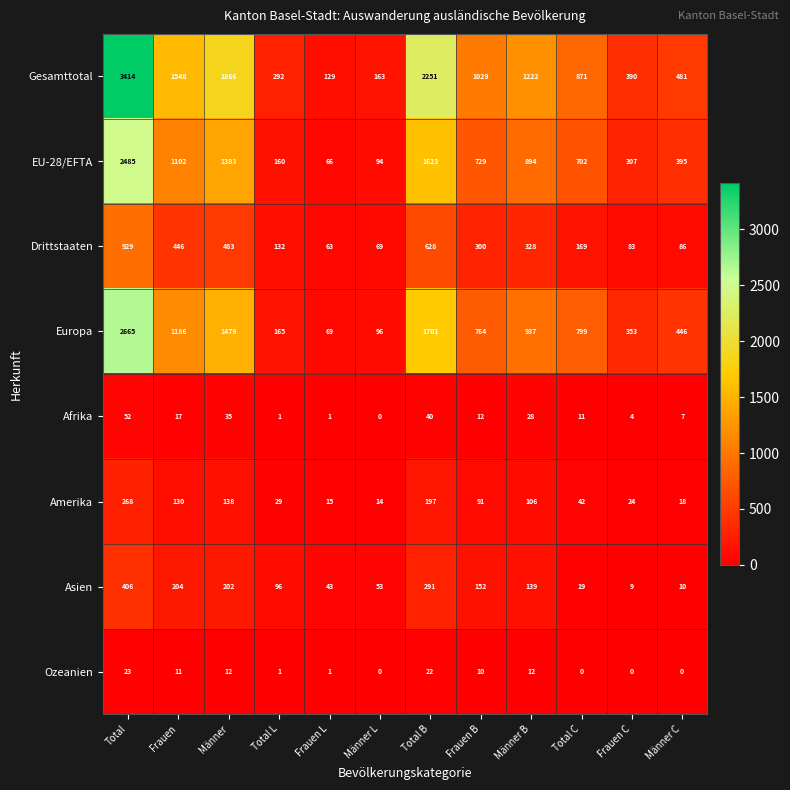

What value does the Drittstaaten series have at Frauen C, to the nearest 10?

80